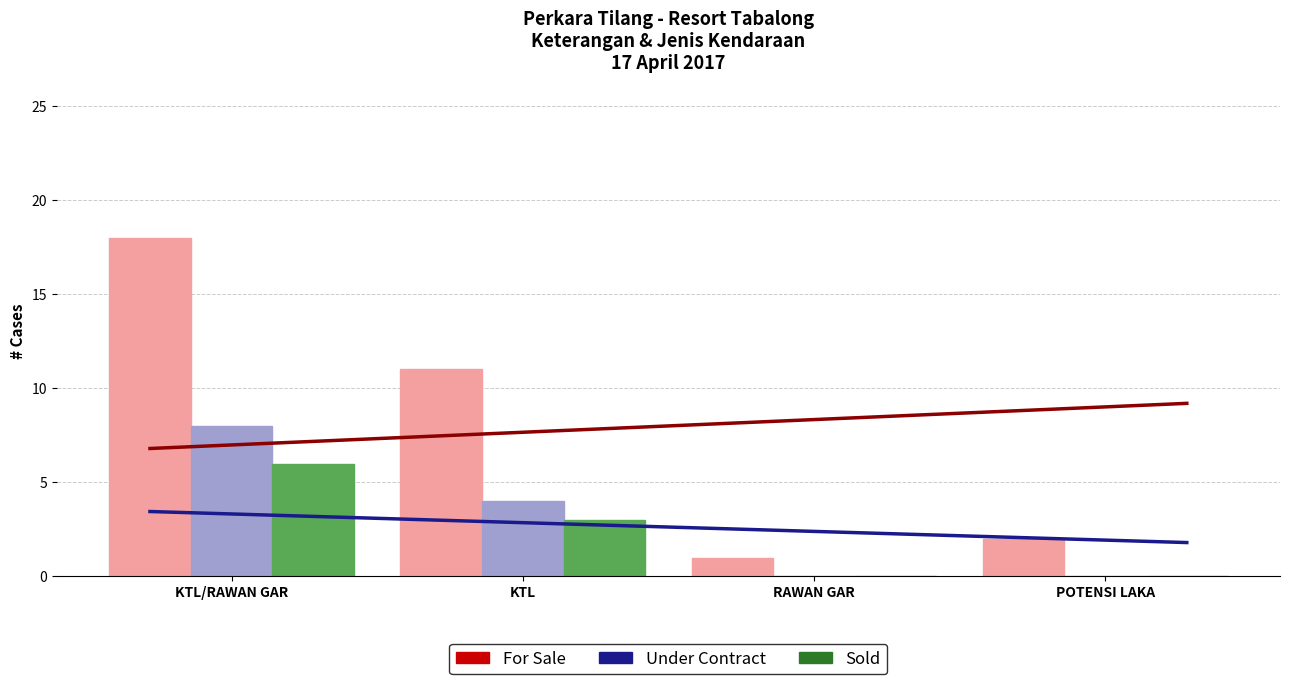

Where is Sold nearest to the value 3?

KTL